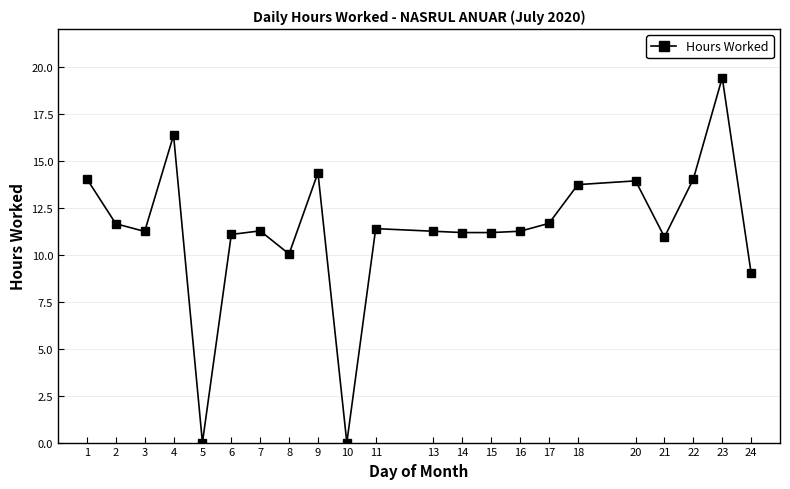

Is it true that the value at 3 is 11.2?

True